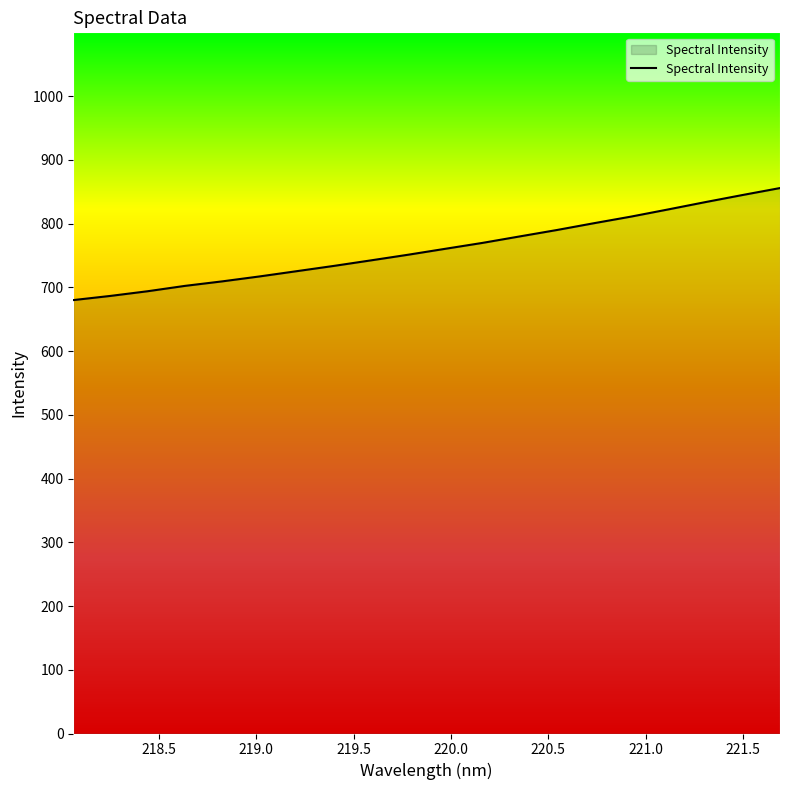

What is the greatest value displayed?

855.7